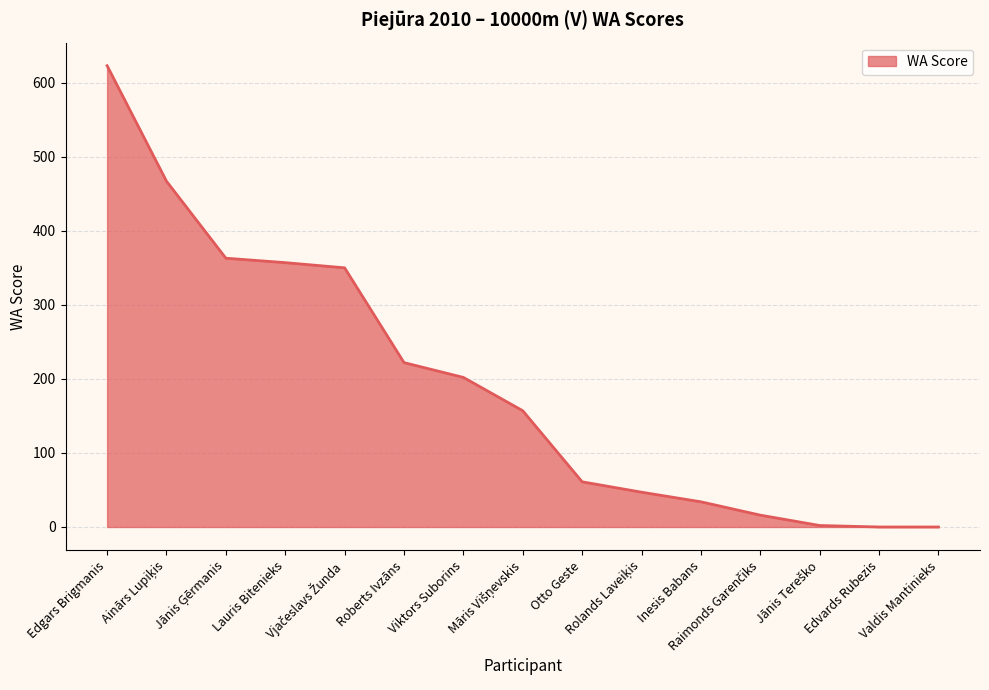

How many distinct data groups are displayed?

1